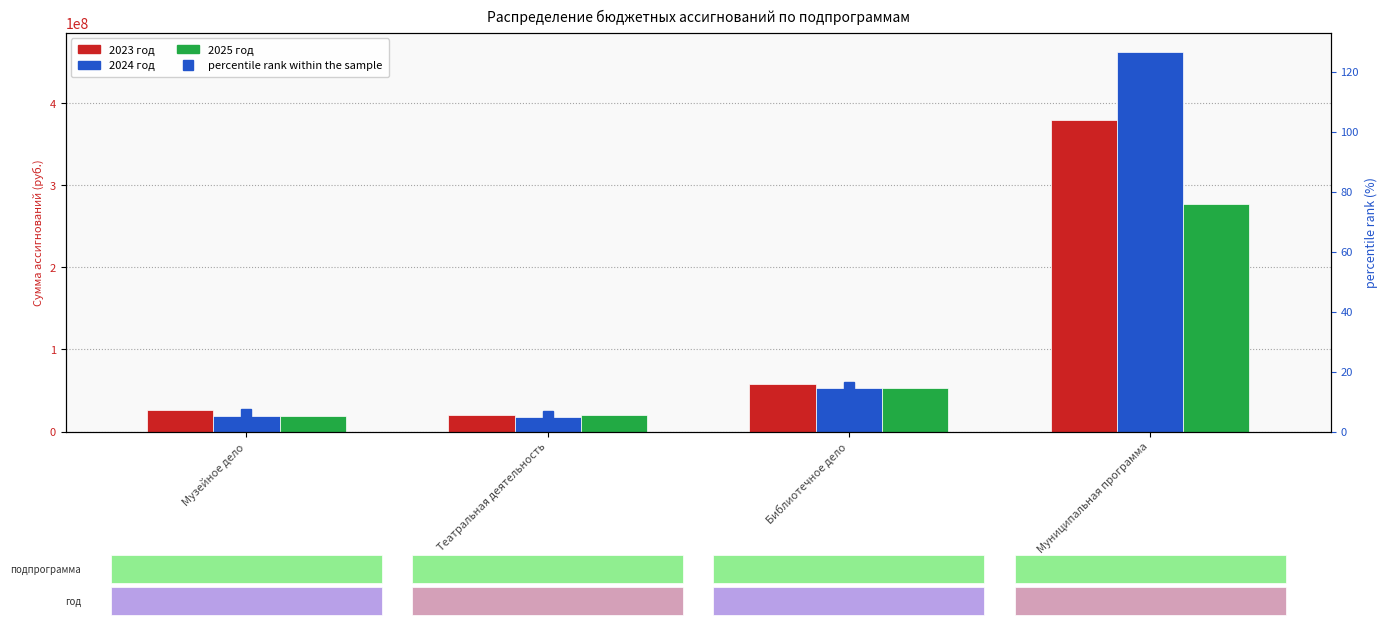

How many data points in percentile rank within the sample are above 14?

2